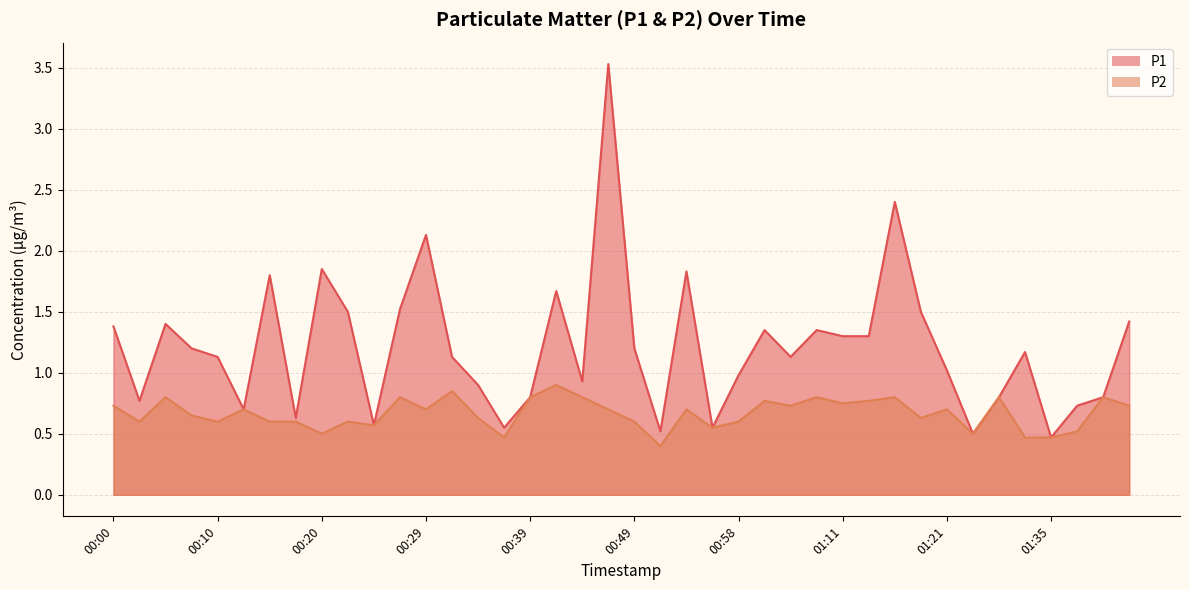

At which label does P2 reach its minimum?

00:51